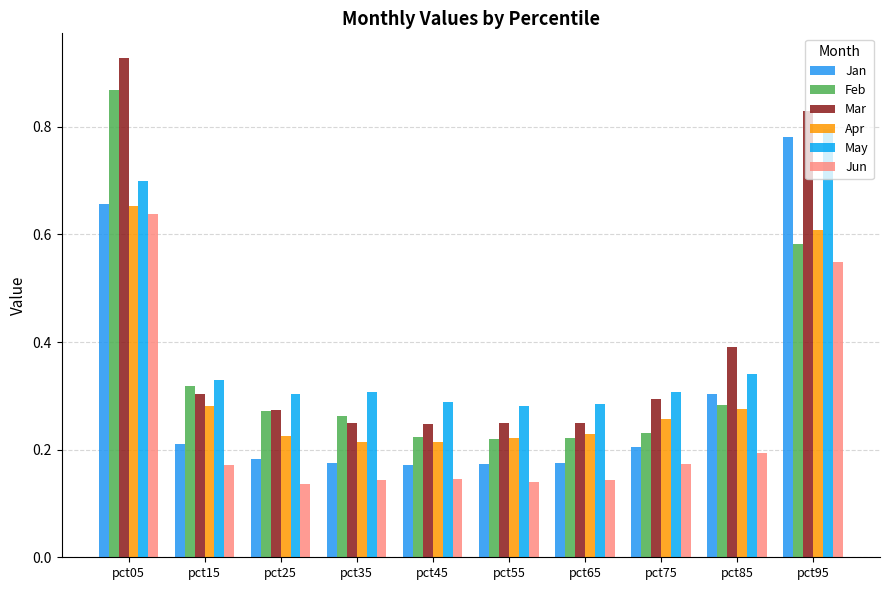

How many bars are there in each group?

6